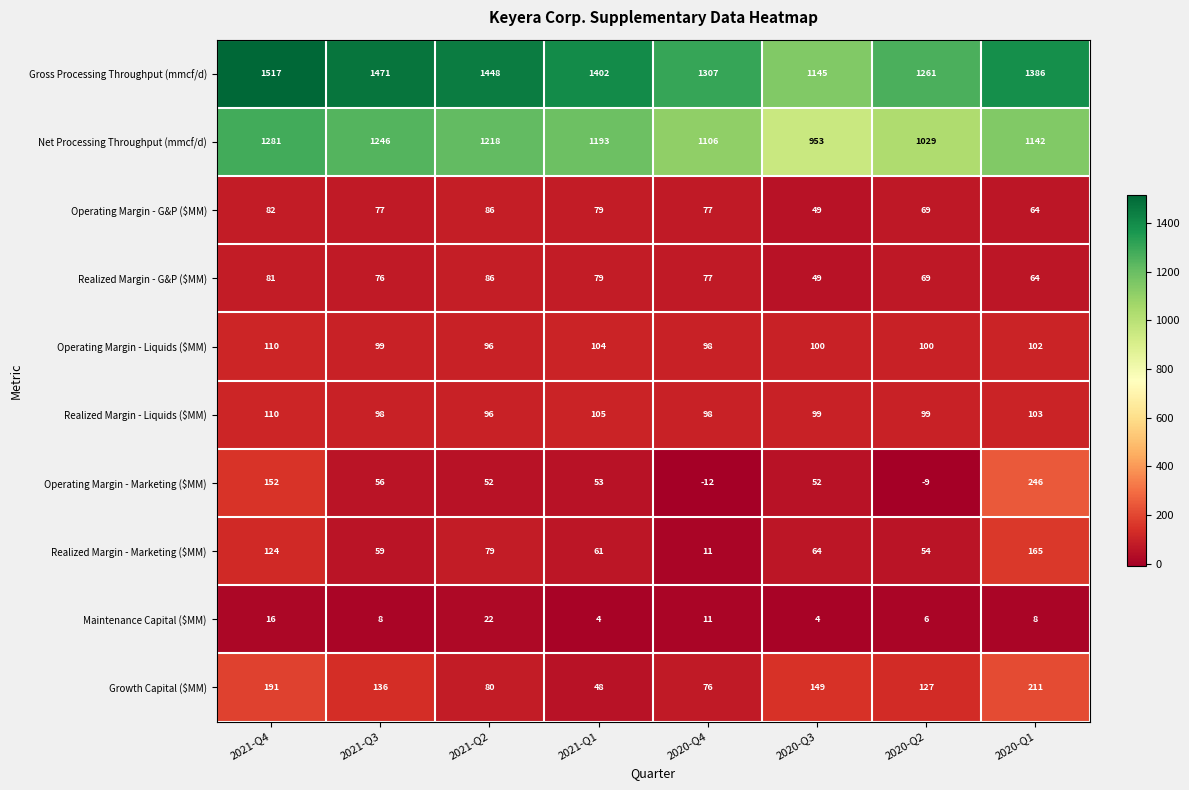

Which series has the widest spread of values?

Gross Processing Throughput (mmcf/d)